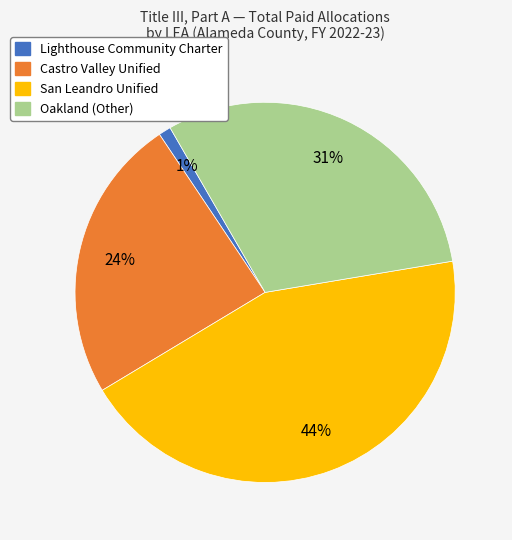

To the nearest percent, what is the difference between the Castro Valley Unified and Lighthouse Community Charter slice percentages?

23%